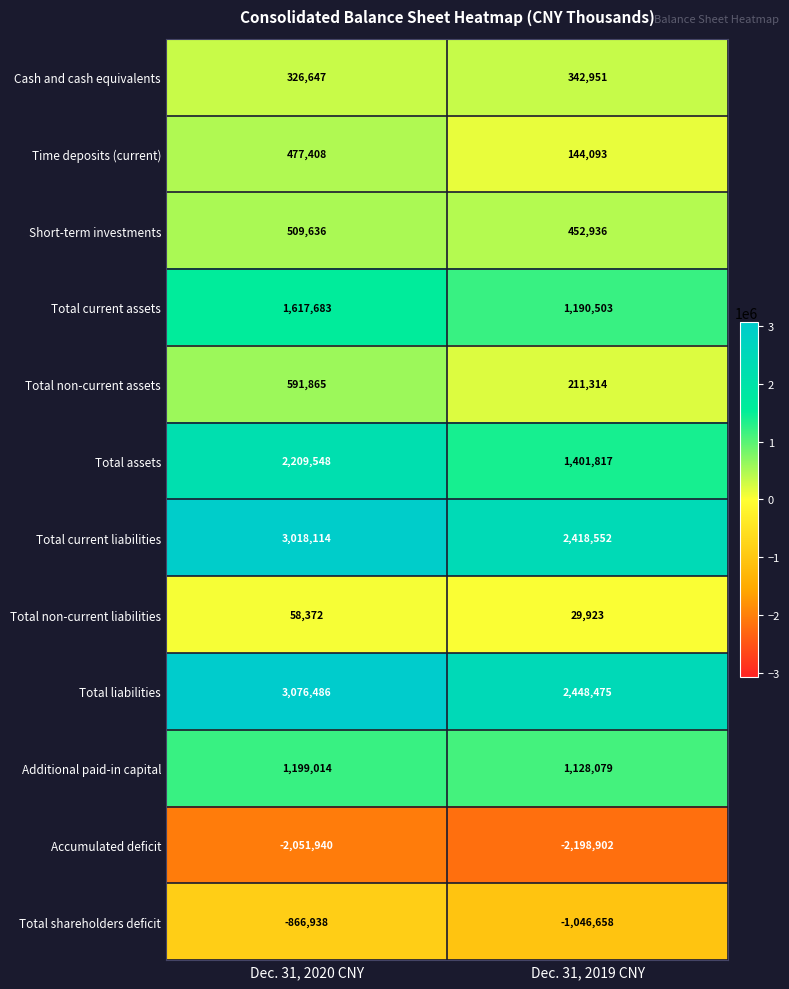

Reading left to right, what are all the values shown in this chart?

Cash and cash equivalents: Dec. 31, 2020 CNY=326647	Dec. 31, 2019 CNY=342951
Time deposits (current): Dec. 31, 2020 CNY=477408	Dec. 31, 2019 CNY=144093
Short-term investments: Dec. 31, 2020 CNY=509636	Dec. 31, 2019 CNY=452936
Total current assets: Dec. 31, 2020 CNY=1617683	Dec. 31, 2019 CNY=1190503
Total non-current assets: Dec. 31, 2020 CNY=591865	Dec. 31, 2019 CNY=211314
Total assets: Dec. 31, 2020 CNY=2209548	Dec. 31, 2019 CNY=1401817
Total current liabilities: Dec. 31, 2020 CNY=3018114	Dec. 31, 2019 CNY=2418552
Total non-current liabilities: Dec. 31, 2020 CNY=58372	Dec. 31, 2019 CNY=29923
Total liabilities: Dec. 31, 2020 CNY=3076486	Dec. 31, 2019 CNY=2448475
Additional paid-in capital: Dec. 31, 2020 CNY=1199014	Dec. 31, 2019 CNY=1128079
Accumulated deficit: Dec. 31, 2020 CNY=-2051940	Dec. 31, 2019 CNY=-2198902
Total shareholders deficit: Dec. 31, 2020 CNY=-866938	Dec. 31, 2019 CNY=-1046658